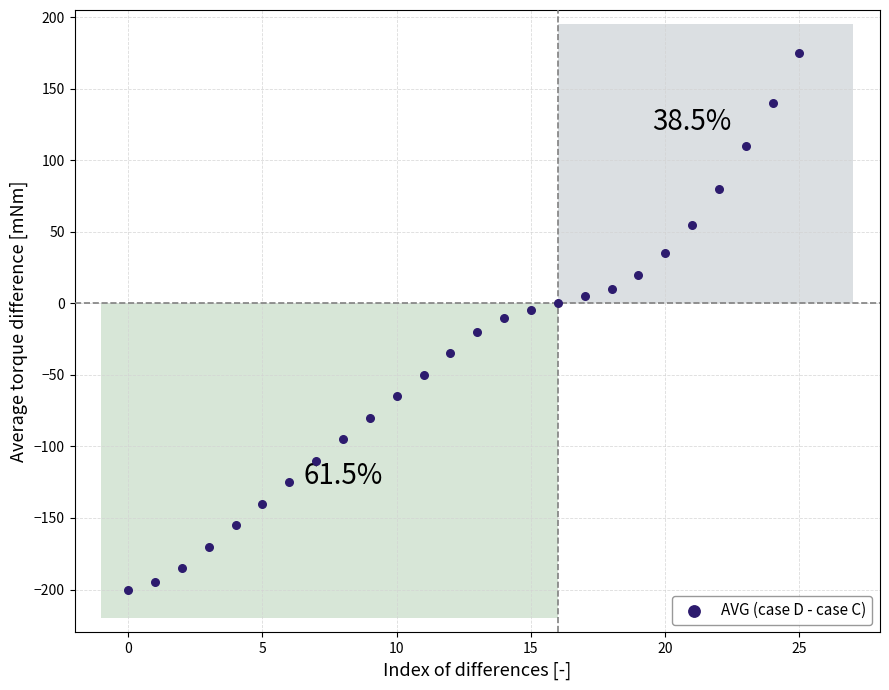

What is the range of Y values (max minus min)?

375